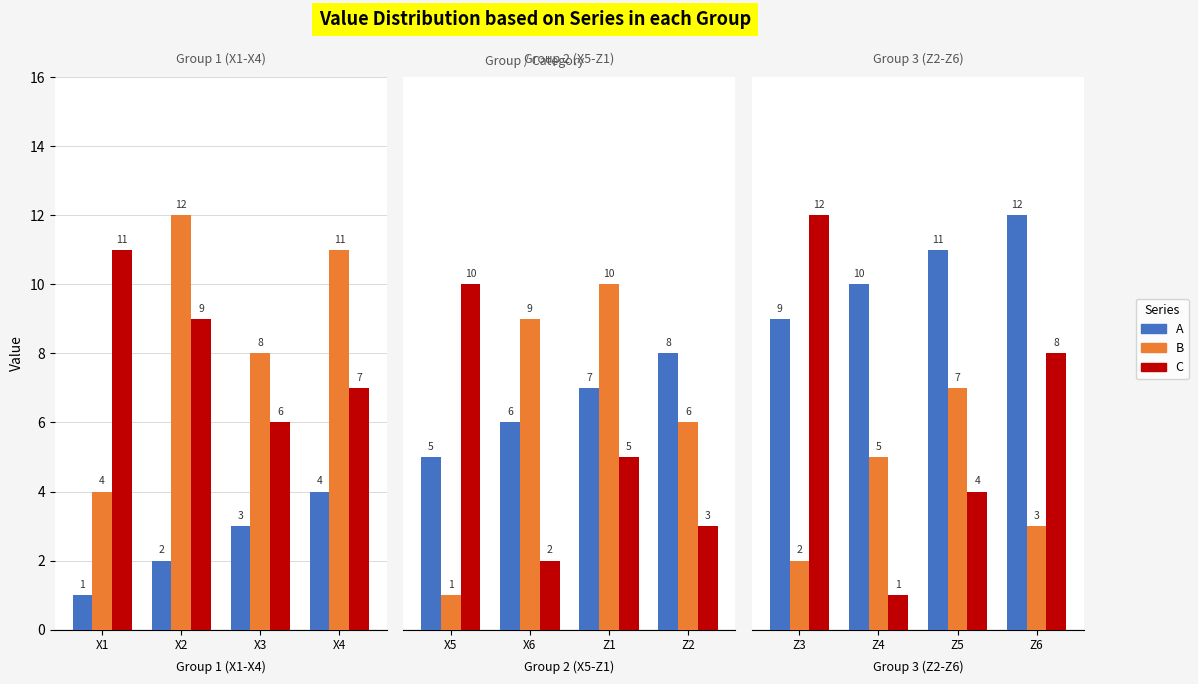

How many data points does each series have?

4